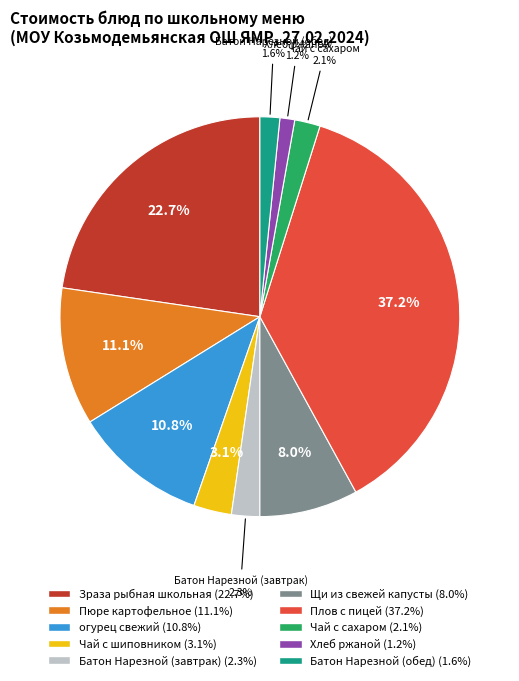

How many slices are in this pie chart?

10